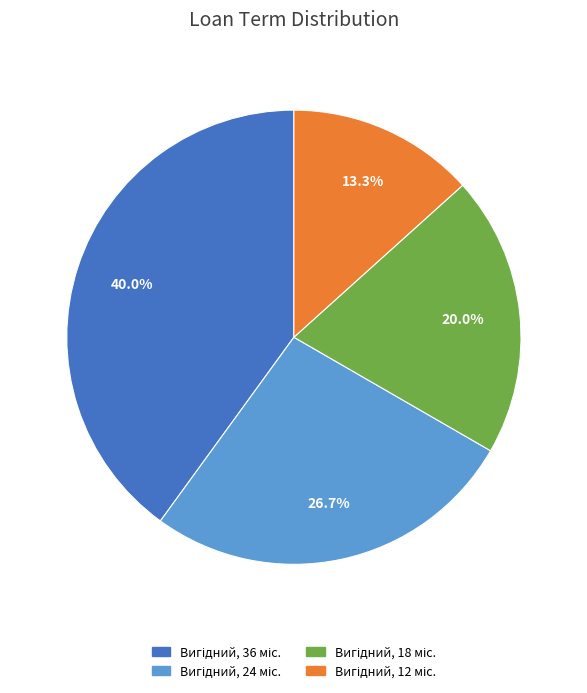

Is there a majority slice in this chart?

No